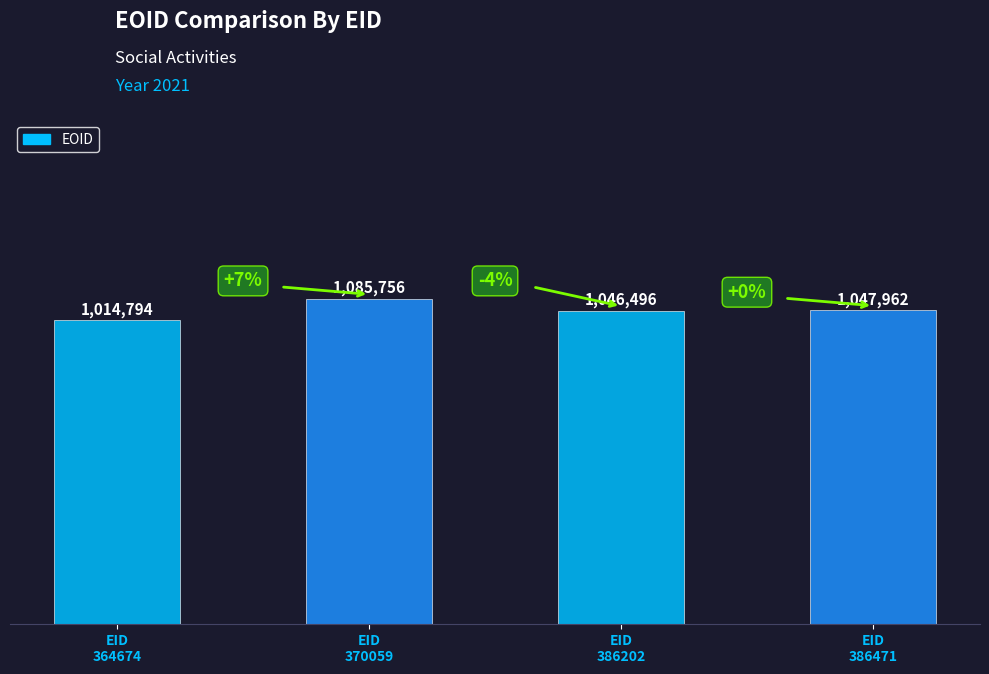

Rank the categories by value from lowest to highest.

364674, 386202, 386471, 370059